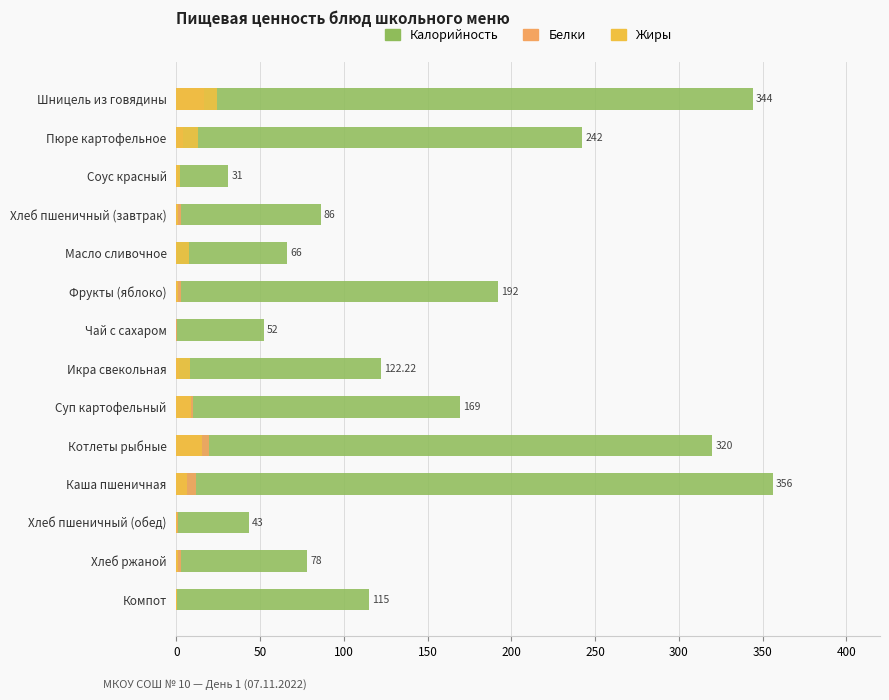

The Калорийность series shows 237.4 at Шницель из говядины. True or false?

False